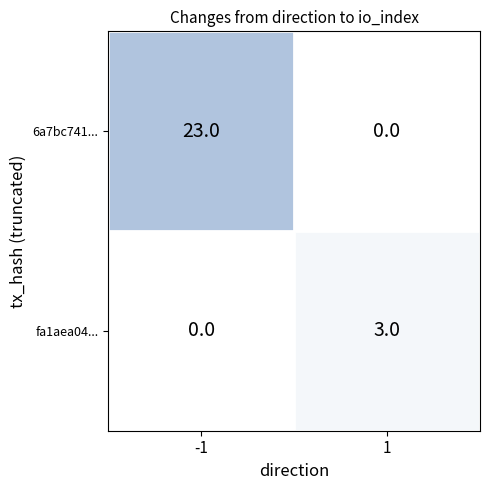

What is the approximate value of fa1aea04... at 1?

3